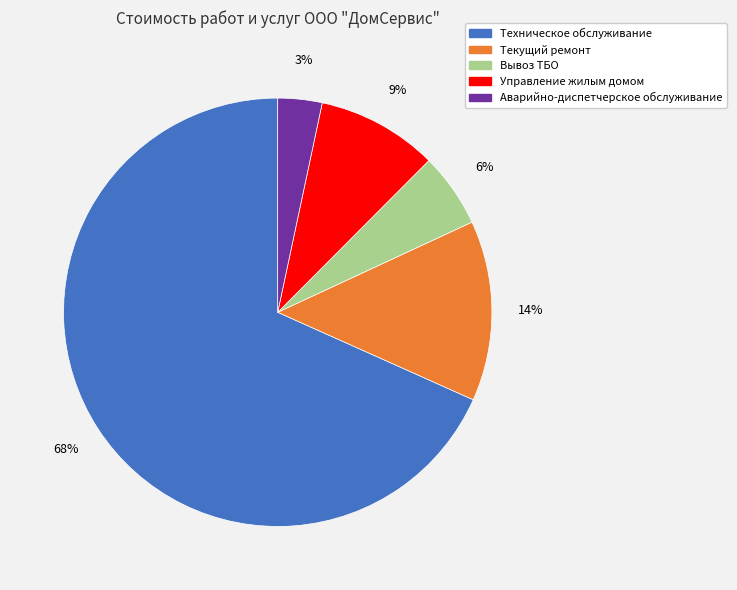

To the nearest percent, what is the difference between the largest and smallest slice percentages?

65%